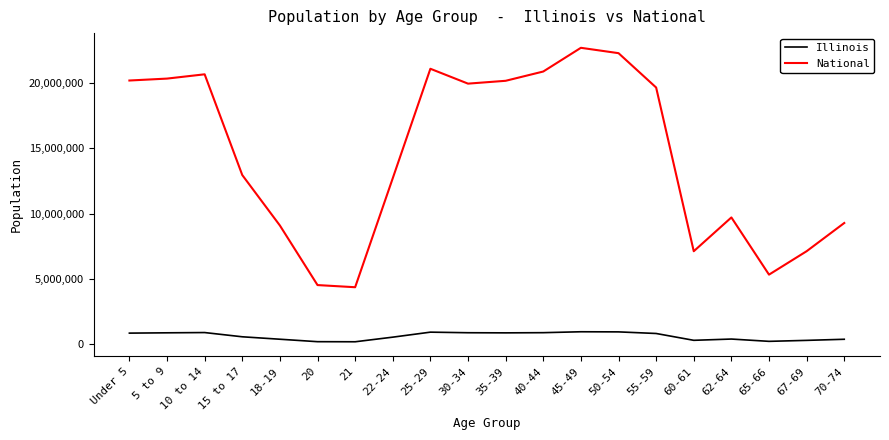

True or false: Illinois and National intersect in this chart.

False